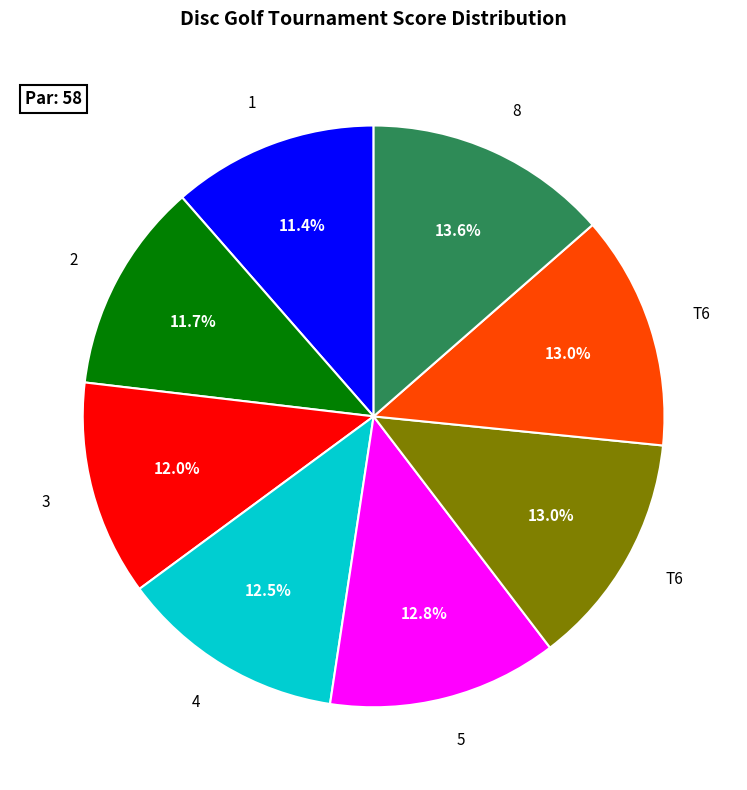

Does any single category account for the majority?

No